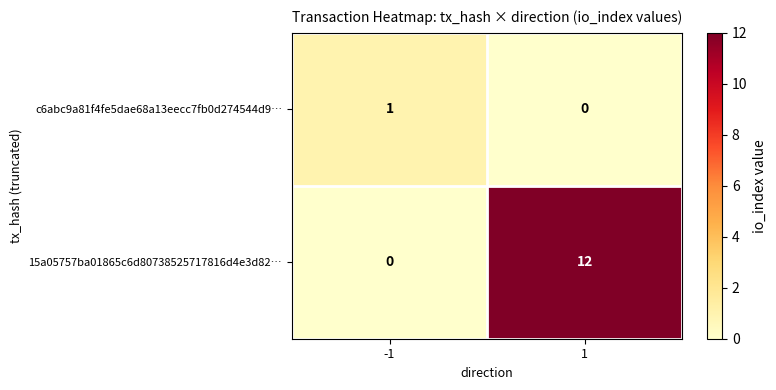

Which series has the largest range (max minus min)?

15a05757ba01865c6d80738525717816d4e3d82…